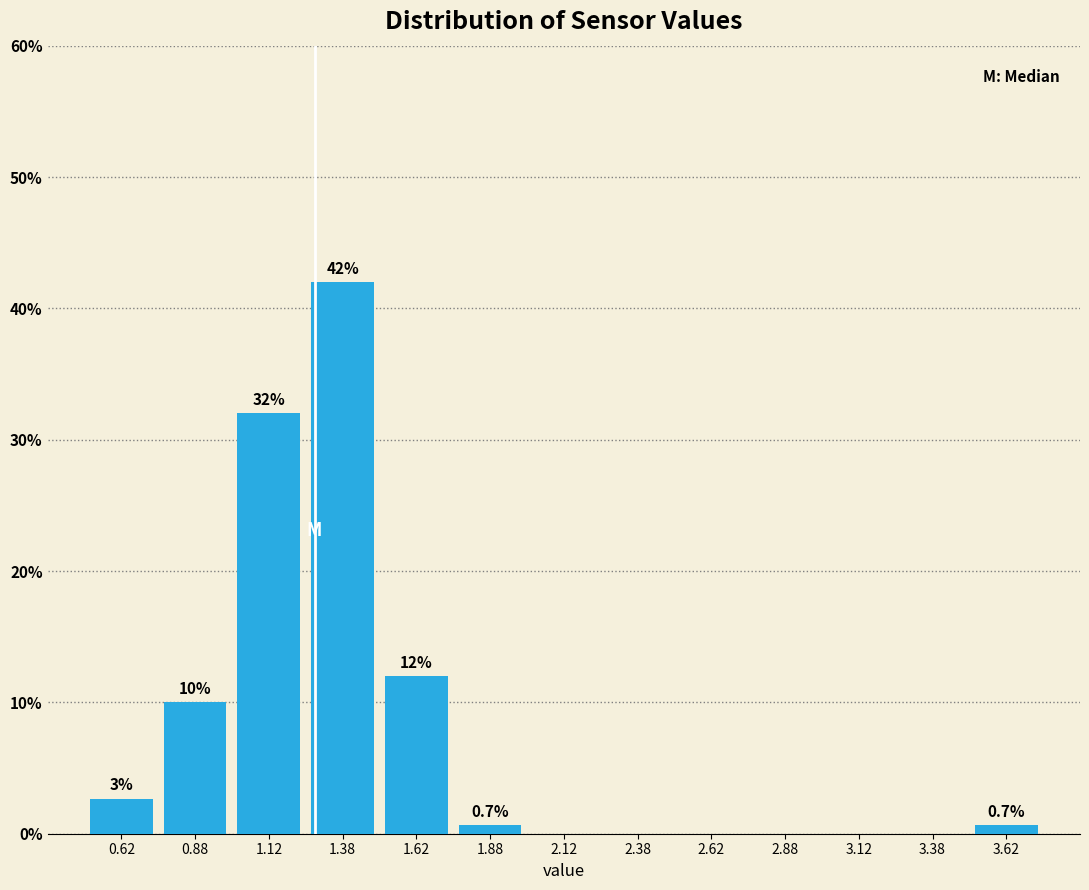

Which range on the x-axis has the tallest bar?

1.25 to 1.50